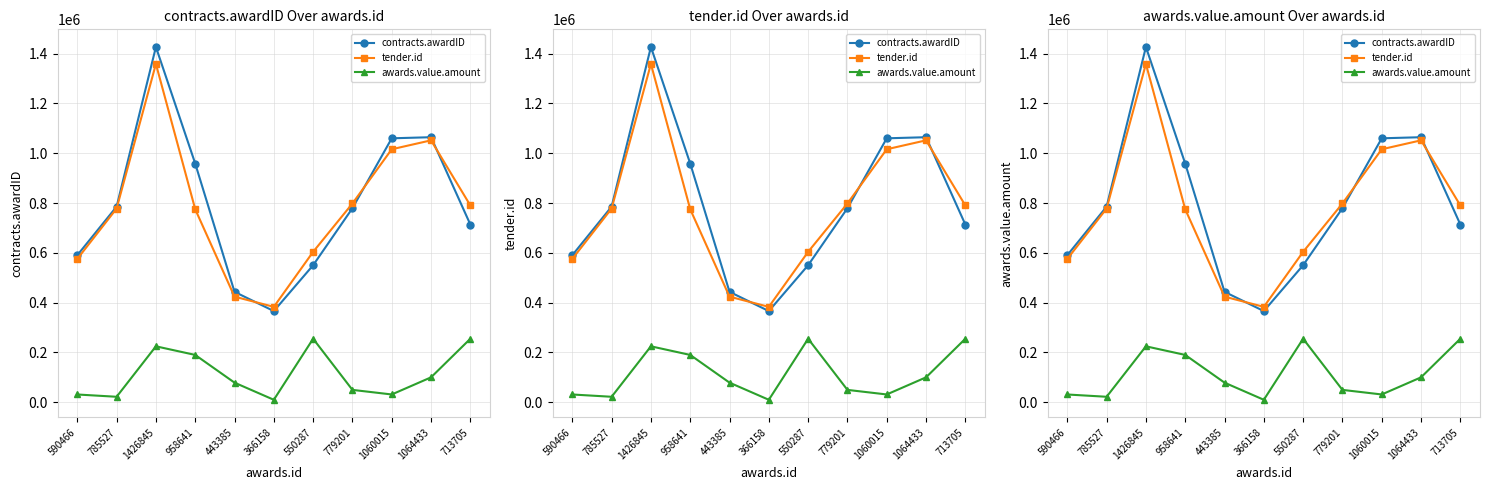

What is the sum of the awards.value.amount values at 366158 and 785527?

31750.5